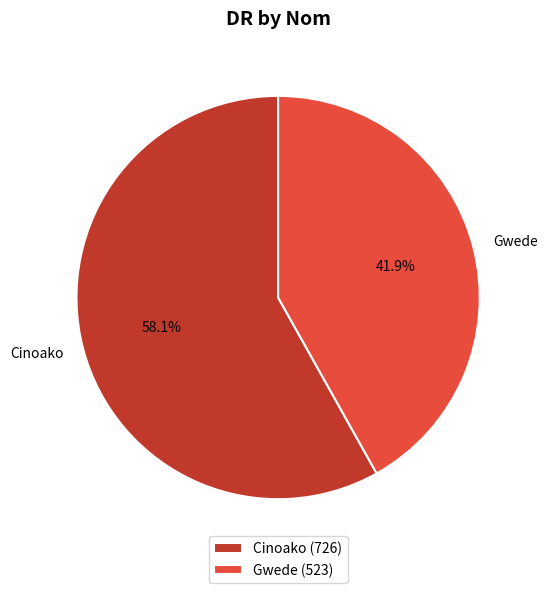

Rank the categories by value from highest to lowest.

Cinoako, Gwede